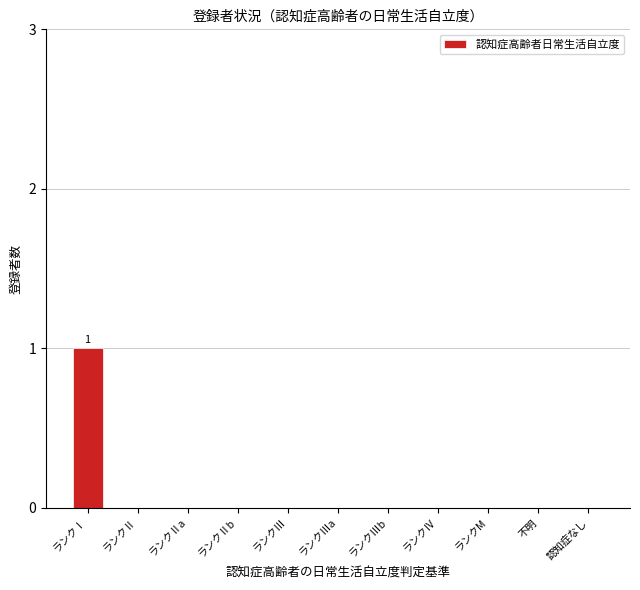

The chart shows a value of 2 at ランクⅠ. True or false?

False